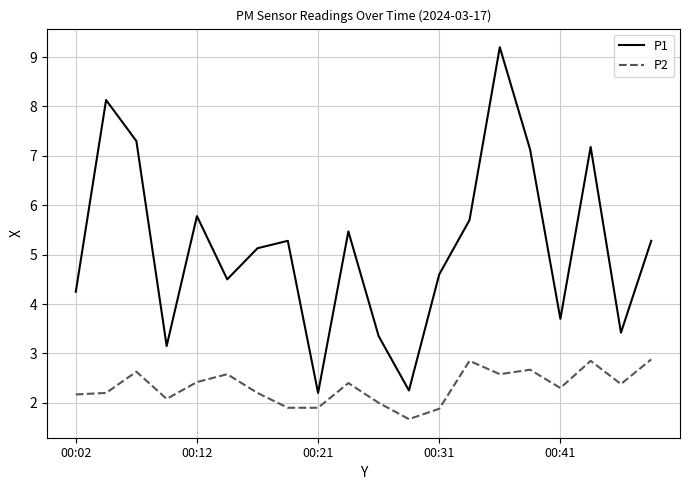

What is the highest value of the P2 series?

2.9